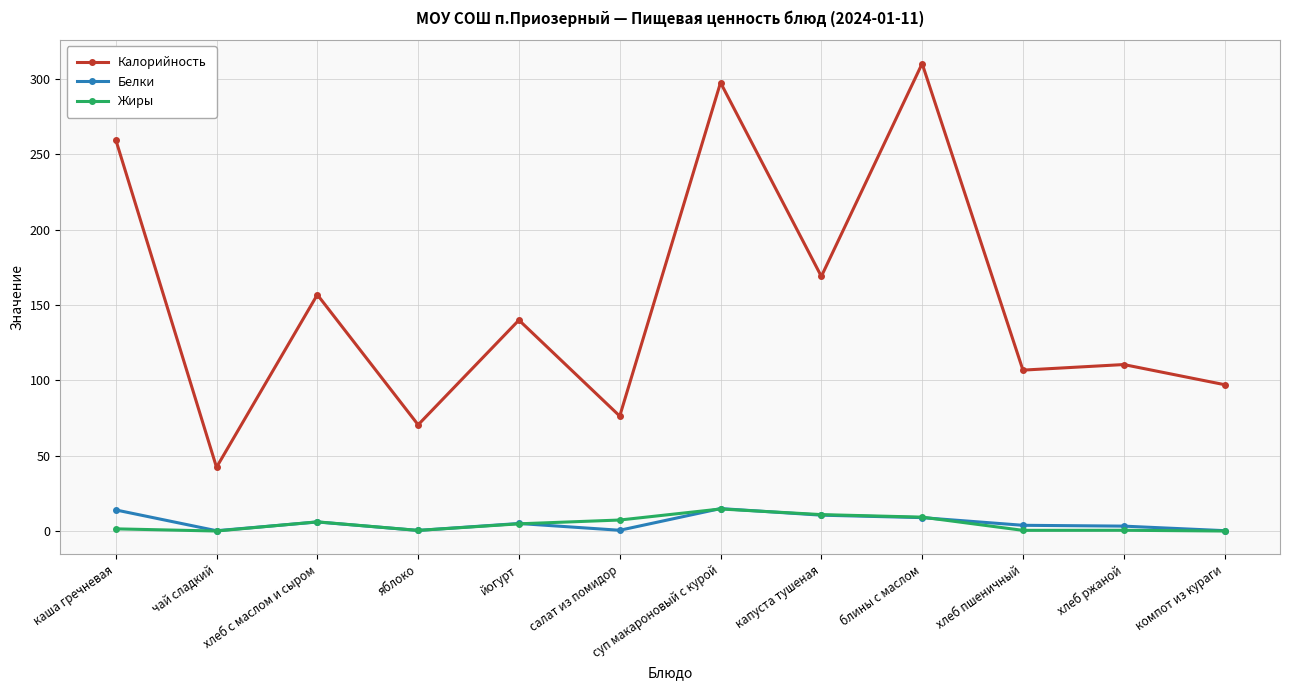

What is the sum of the Белки values at хлеб с маслом и сыром and чай сладкий?

6.2